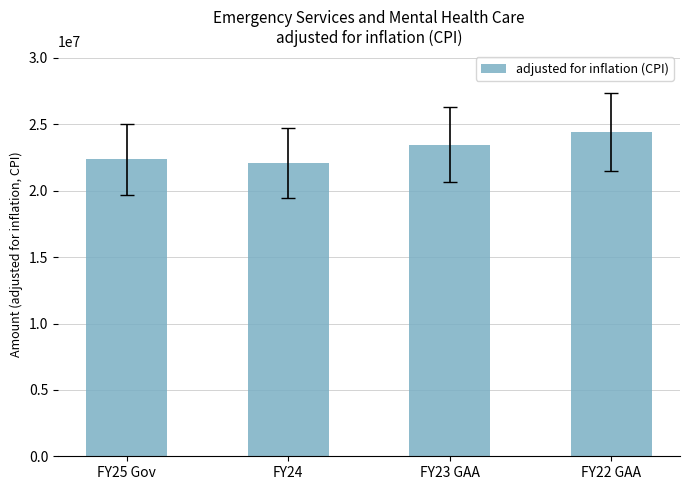

What is the value of the 2nd bar from the left?

22086537